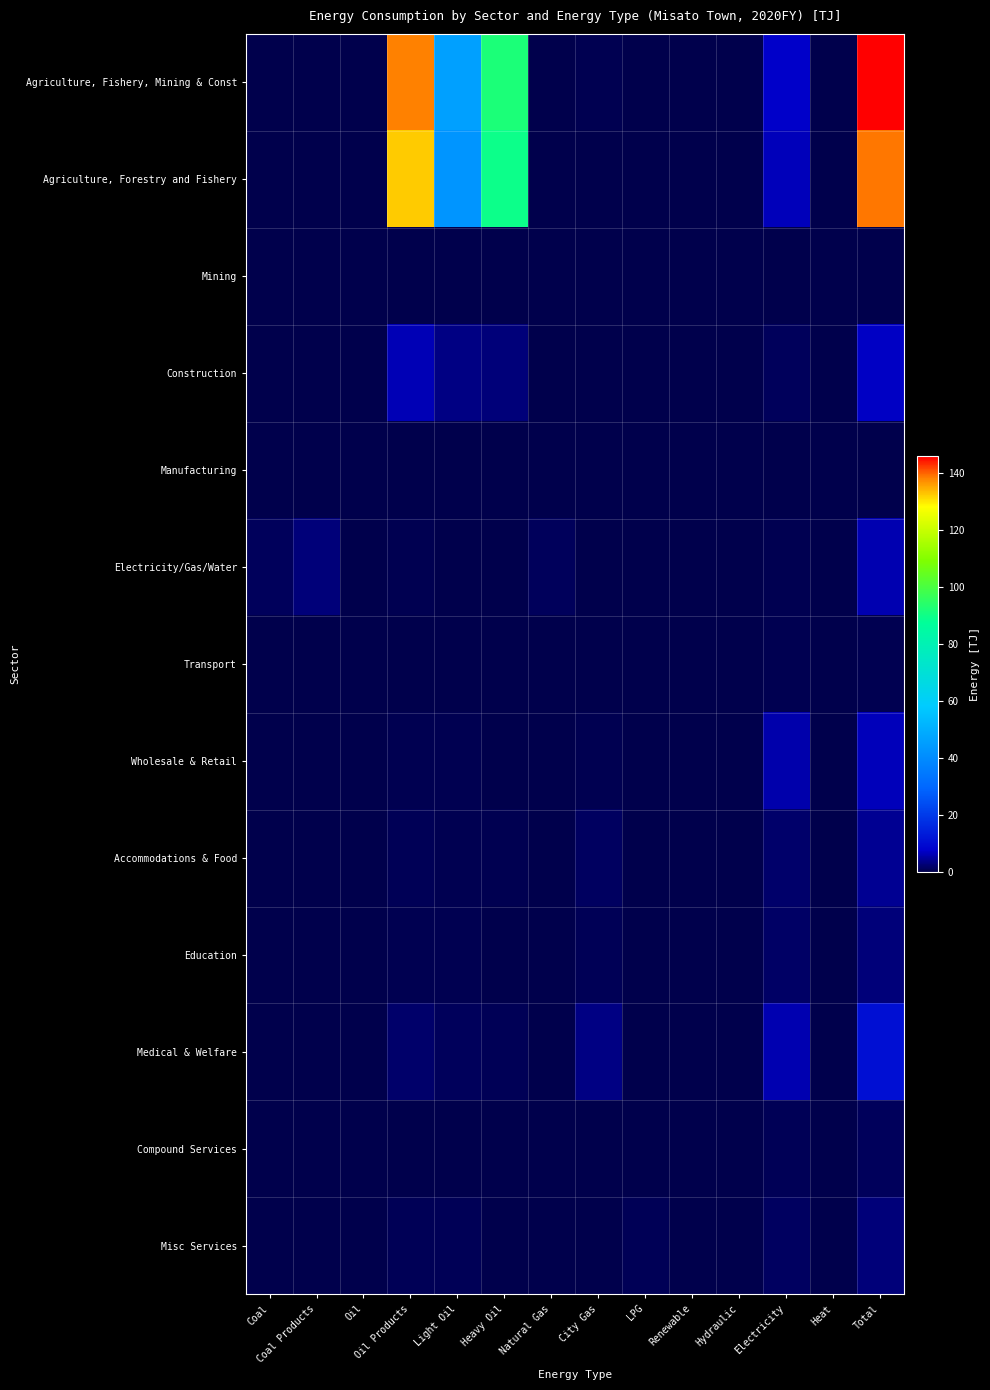

How many series are shown in this chart?

13